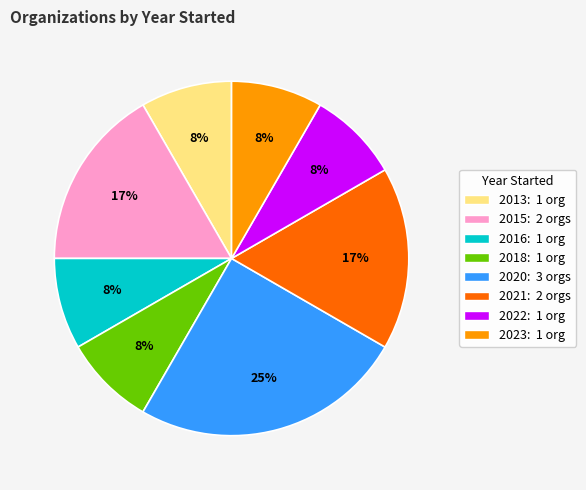

To the nearest percent, what is the average slice percentage?

12%